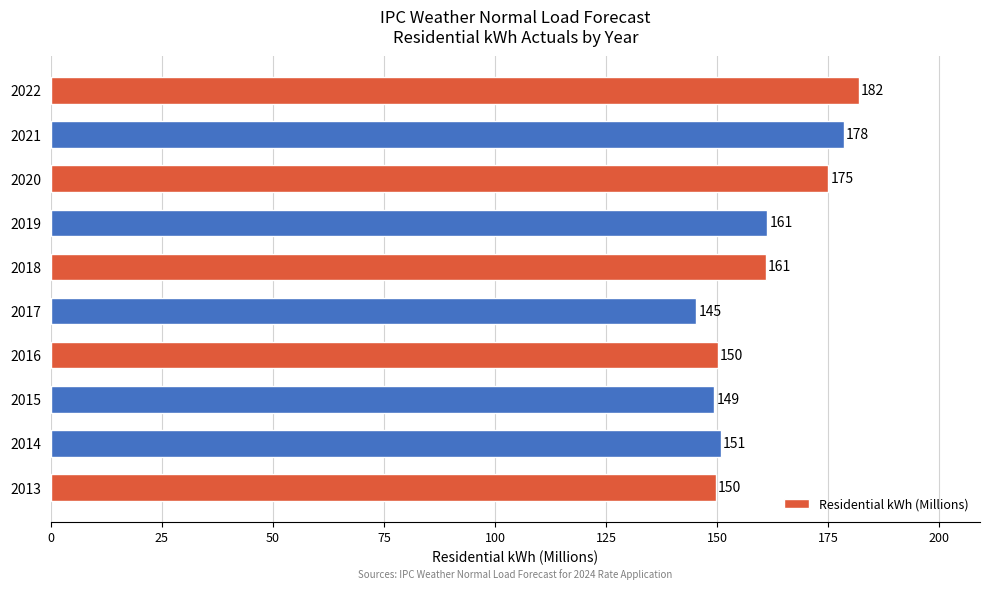

Which has a higher value, 2020 or 2022?

2022